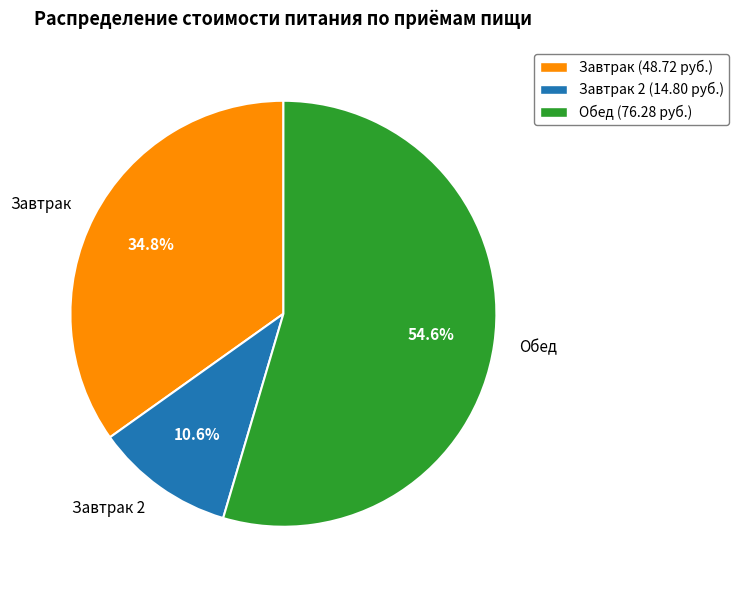

Which slice is the largest?

Обед